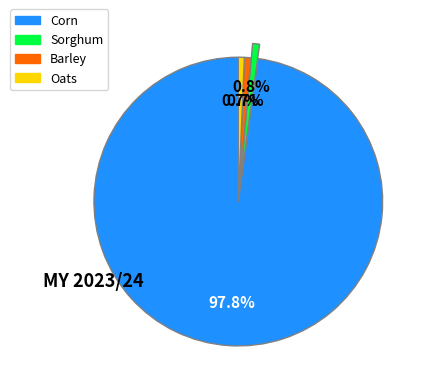

What is the largest slice in the pie chart?

Corn